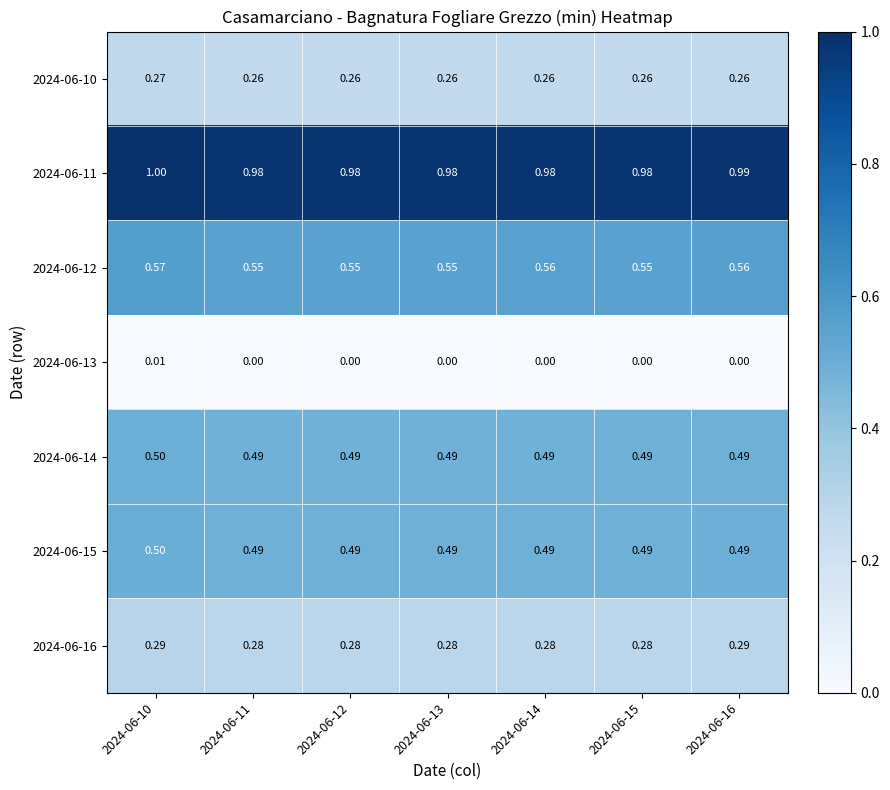

Is the value of 2024-06-12 at 2024-06-15 greater than the value of 2024-06-14 at 2024-06-15?

Yes